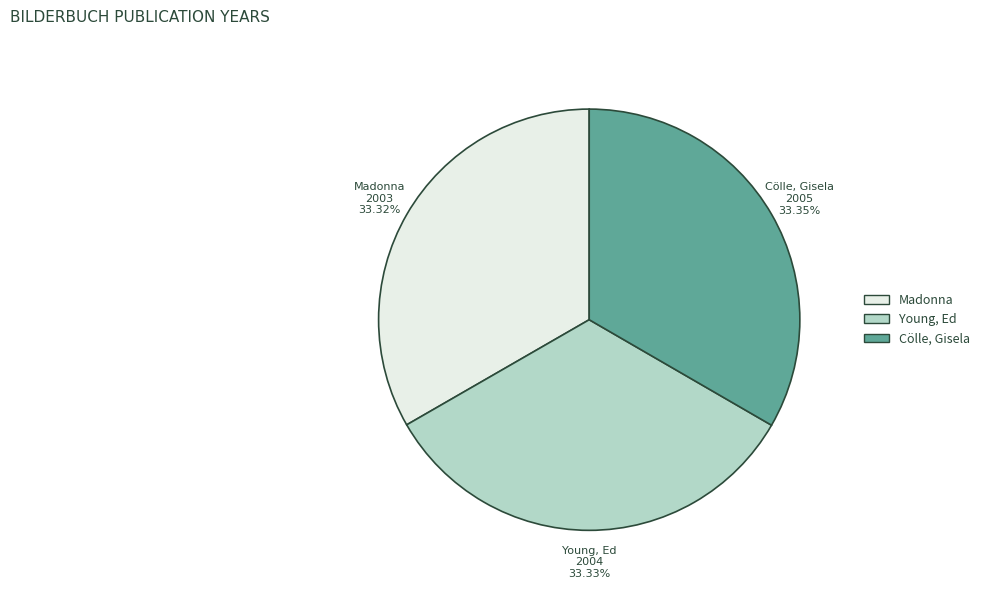

Is it true that Cölle, Gisela is 41% of the pie?

False